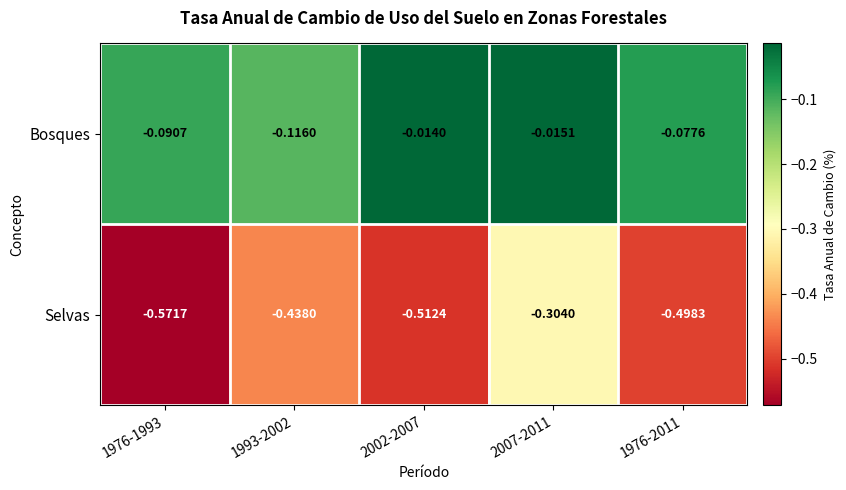

Which series changed the most between 1993-2002 and 1976-2011?

Selvas